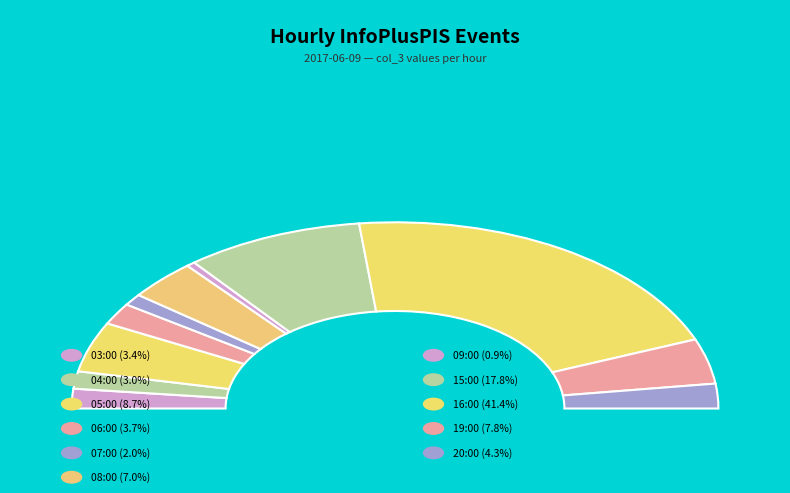

How many segments does this pie chart have?

11